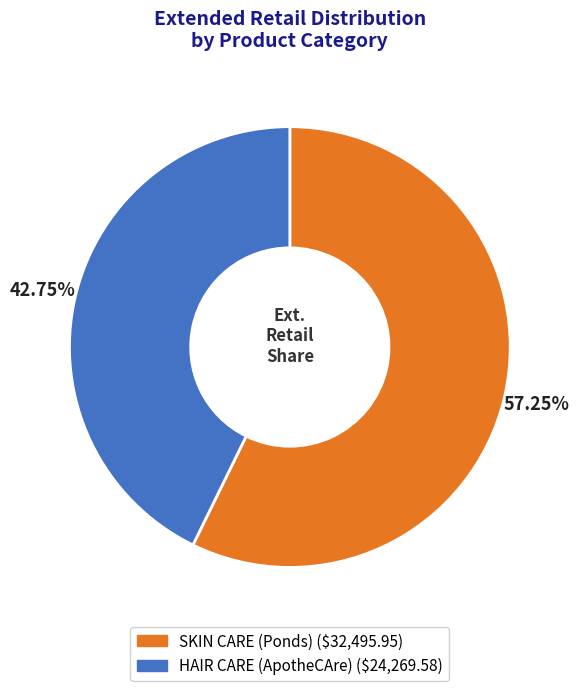

What percentage is the SKIN CARE (Ponds) slice, to the nearest percent?

57%